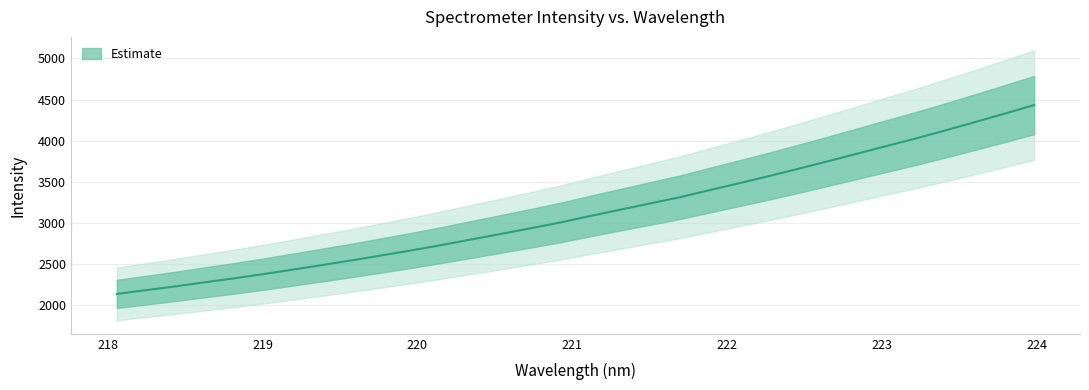

List the labels in order of value, smallest first.

218.0596, 218.2508, 218.442, 218.6332, 218.8244, 219.0156, 219.2067, 219.3979, 219.589, 219.7801, 219.9712, 220.1623, 220.3533, 220.5444, 220.7354, 220.9264, 221.1174, 221.3083, 221.4993, 221.6902, 221.8812, 222.0721, 222.263, 222.4538, 222.6447, 222.8355, 223.0264, 223.2172, 223.408, 223.5987, 223.7895, 223.9802